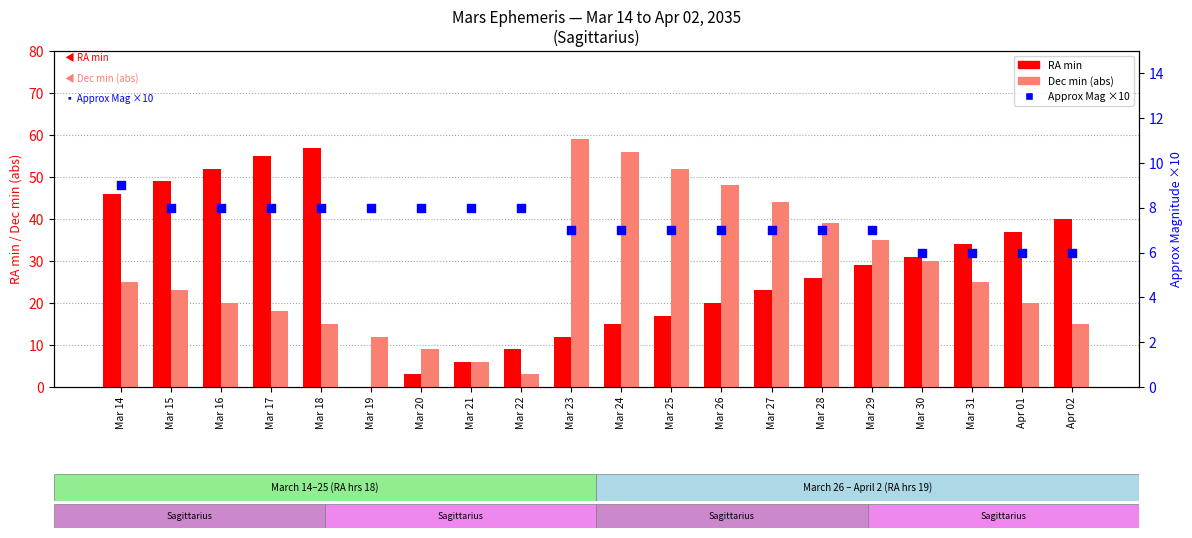

What is the total value across all series at Mar 26?

75